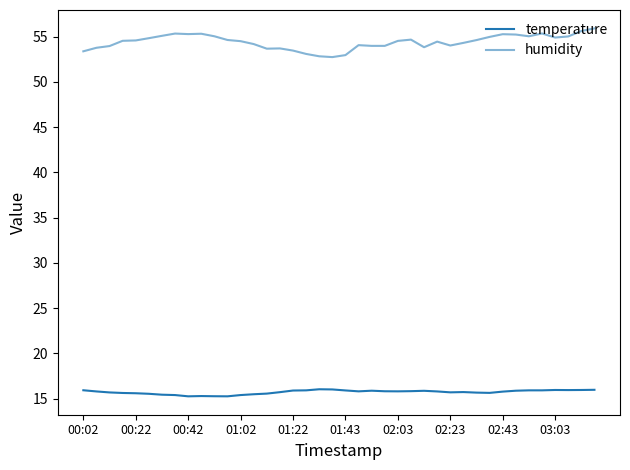

At which category is the sum across all series the highest?

39